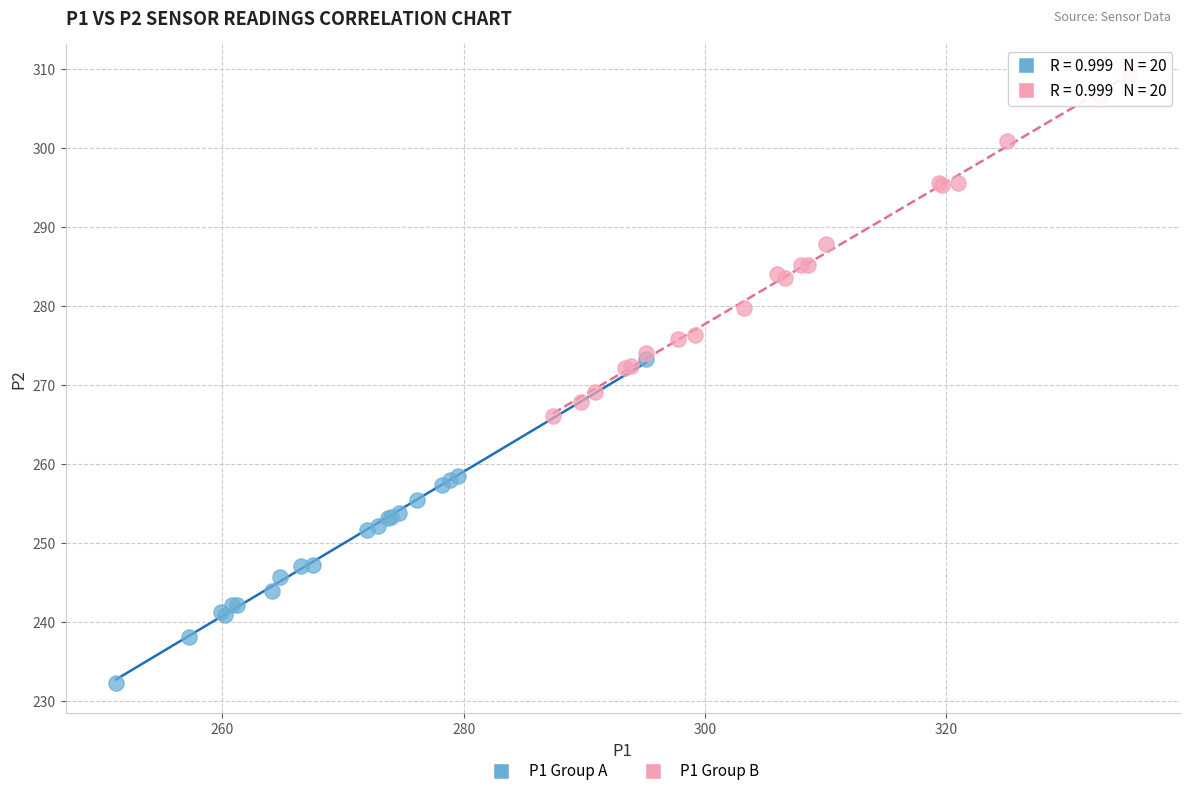

Which series contains the lowest Y value?

P1 Group A